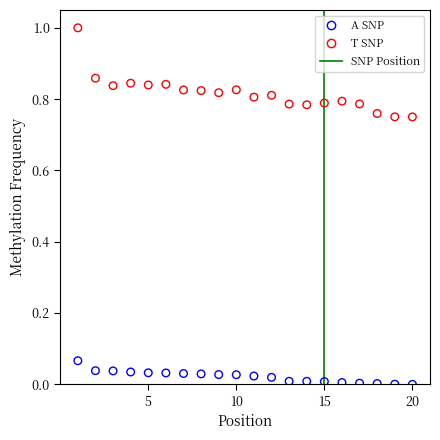

Across all data points, what is the range of X values (max minus min)?

19.0